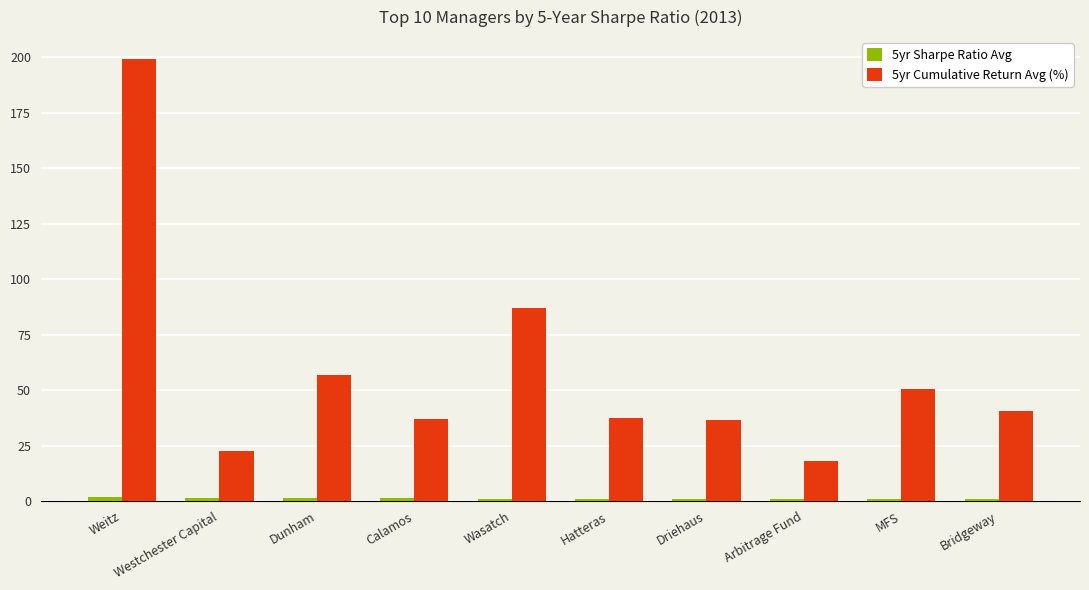

Which label corresponds to the largest value in the chart?

Weitz